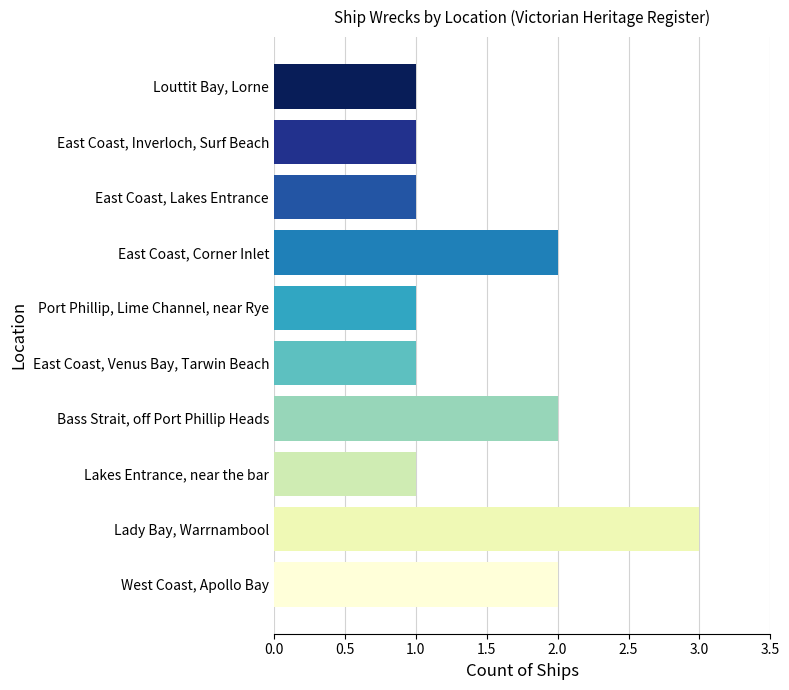

Reading bottom to top, transcribe all the data shown in this chart.

West Coast, Apollo Bay=2	Lady Bay, Warrnambool=3	Lakes Entrance, near the bar=1	Bass Strait, off Port Phillip Heads=2	East Coast, Venus Bay, Tarwin Beach=1	Port Phillip, Lime Channel, near Rye=1	East Coast, Corner Inlet=2	East Coast, Lakes Entrance=1	East Coast, Inverloch, Surf Beach=1	Louttit Bay, Lorne=1